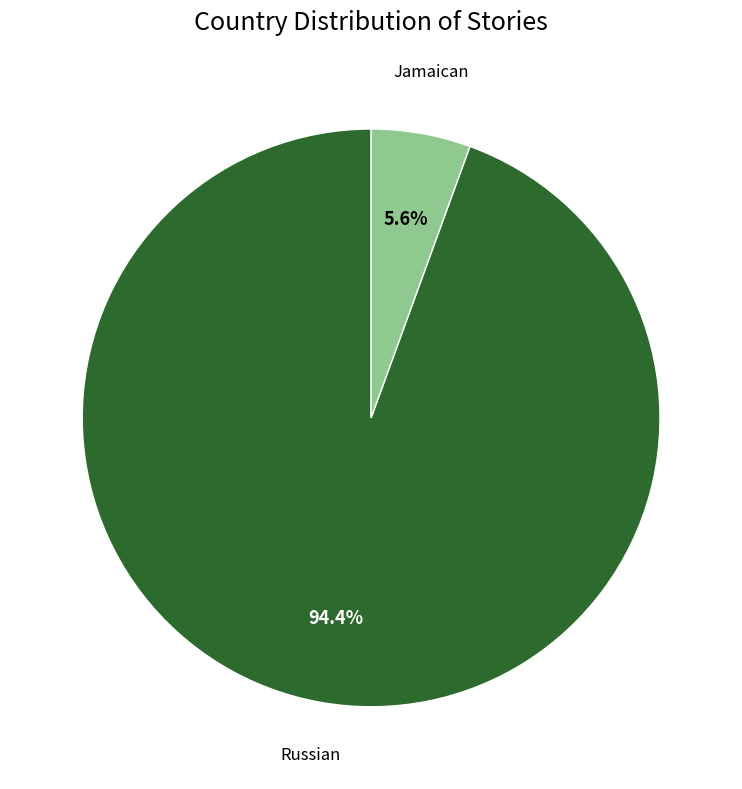

Does any single category account for the majority?

Yes